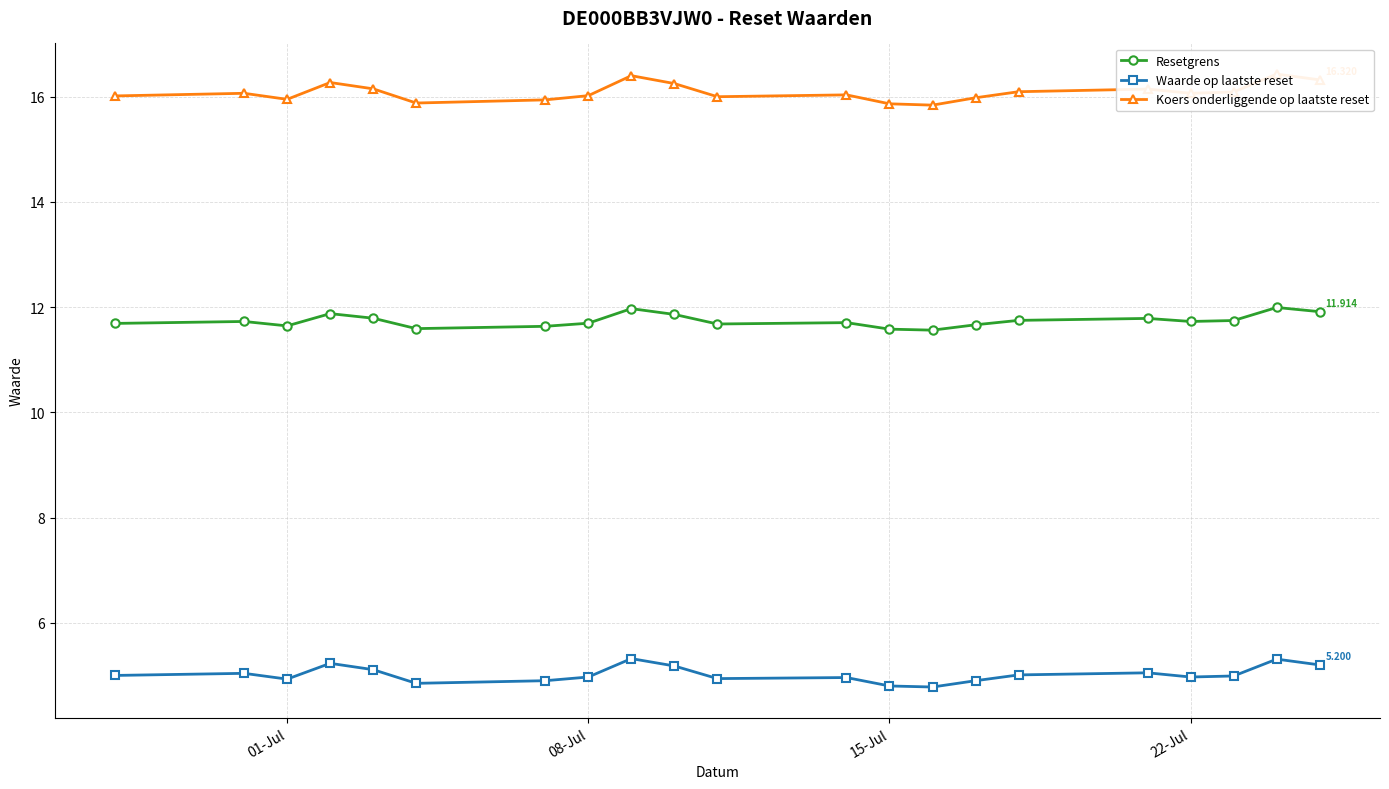

True or false: Waarde op laatste reset and Koers onderliggende op laatste reset cross at least once.

False